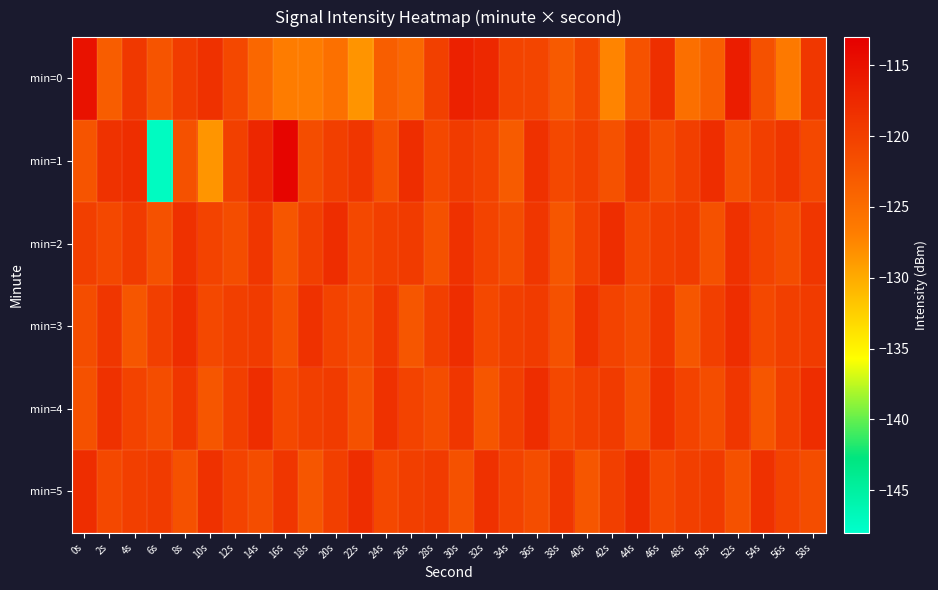

Between 14s and 30s, which is larger?

30s